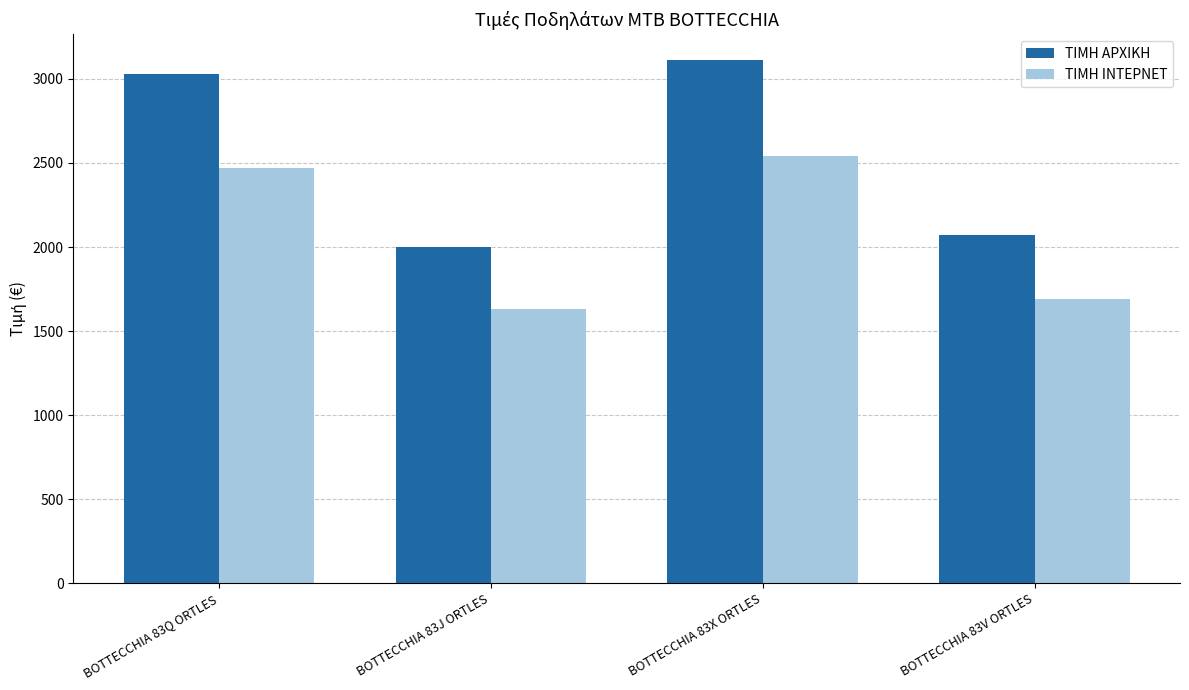

How many distinct data groups are displayed?

2